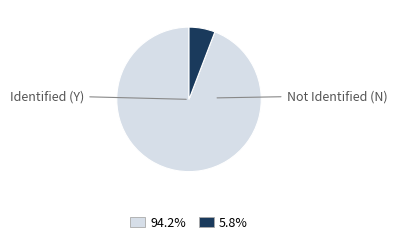

Is there any slice that represents more than half of the pie?

Yes